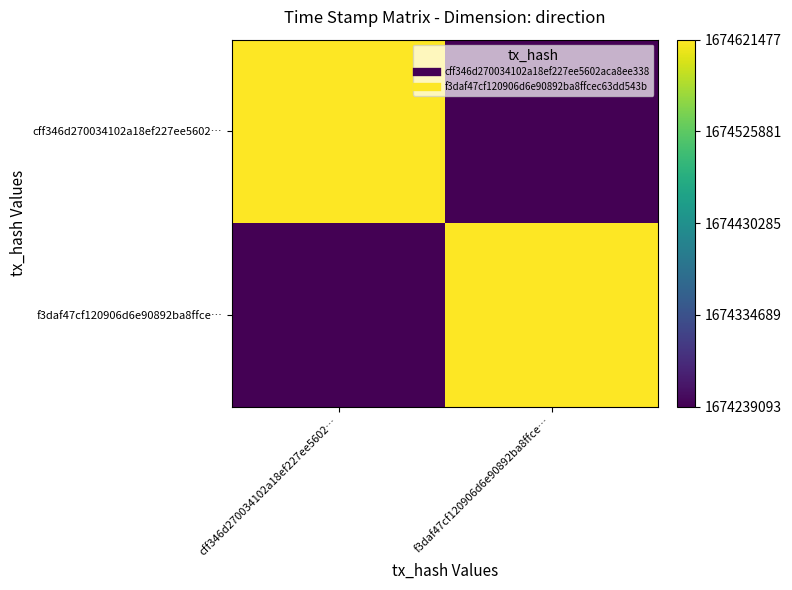

Rank the series at f3daf47cf120906d6e90892ba8ffce… from highest to lowest value.

f3daf47cf120906d6e90892ba8ffce…, cff346d270034102a18ef227ee5602…